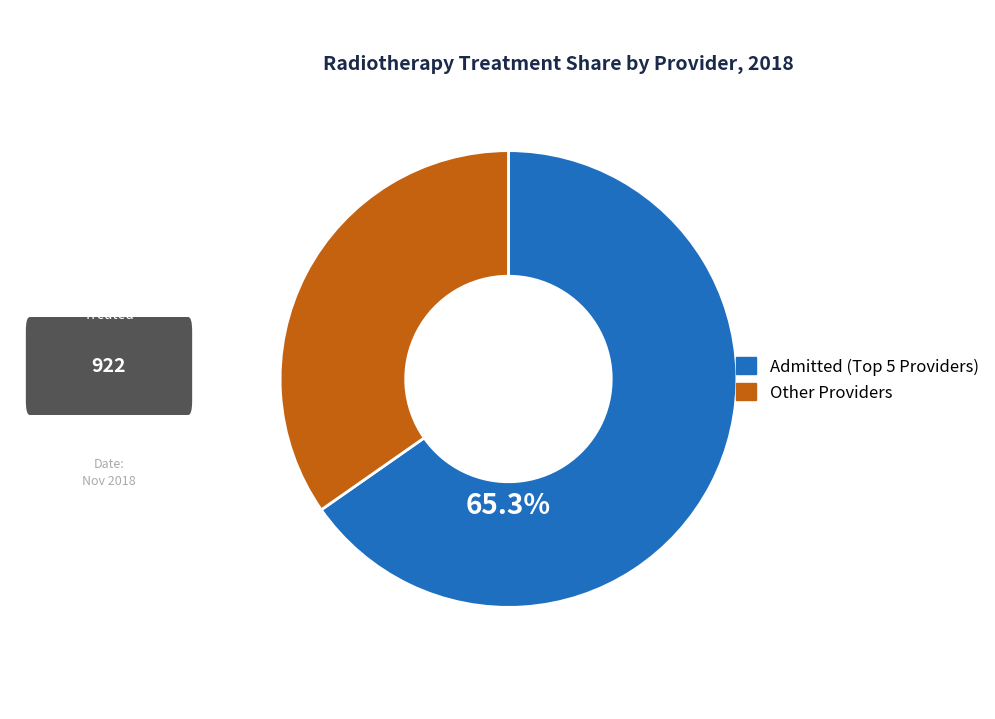

Count the number of slices in the pie.

2